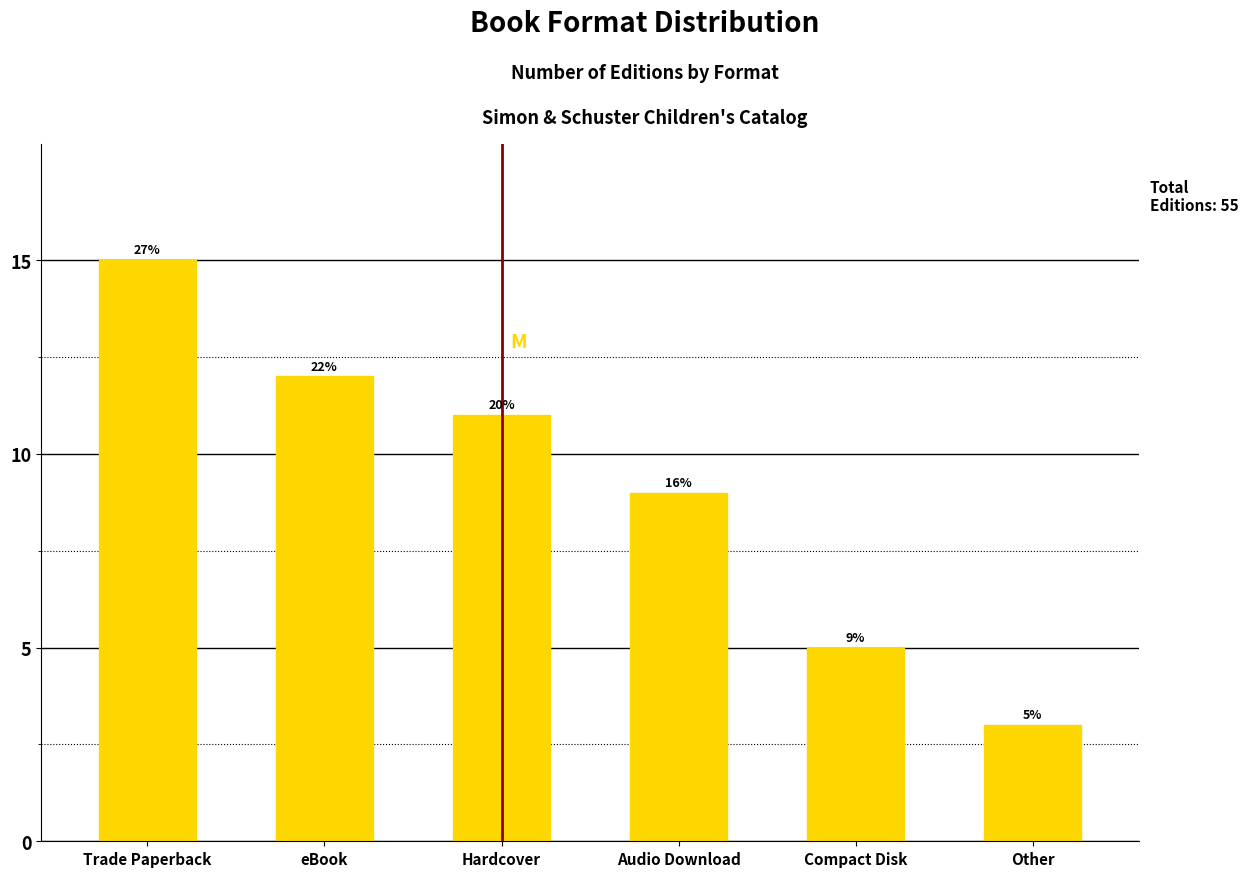

What is the change in value from Trade Paperback to Hardcover?

-4